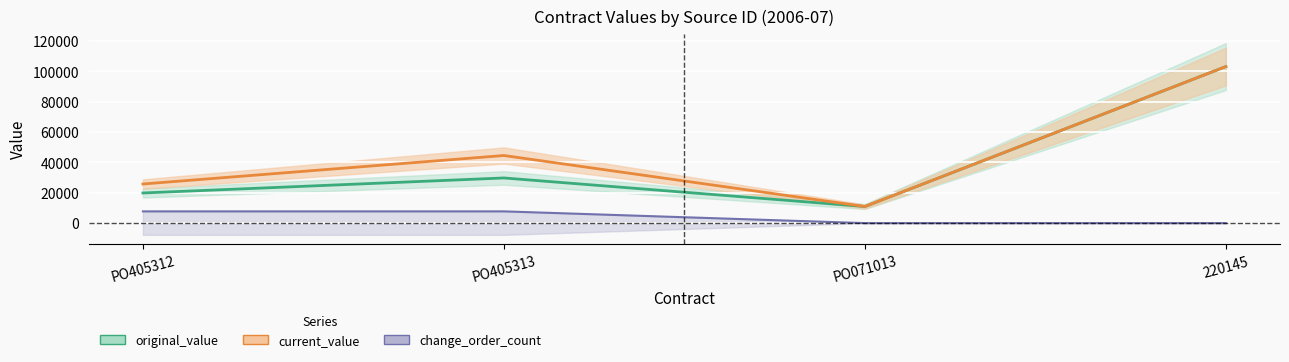

How many lines are shown in the chart?

3